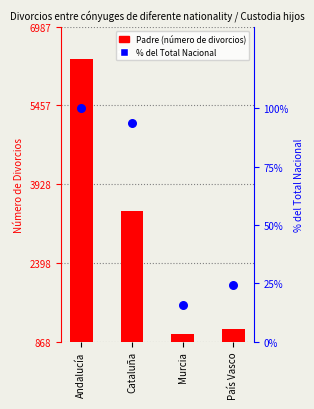

At how many categories does at least one series exceed 2511?

2